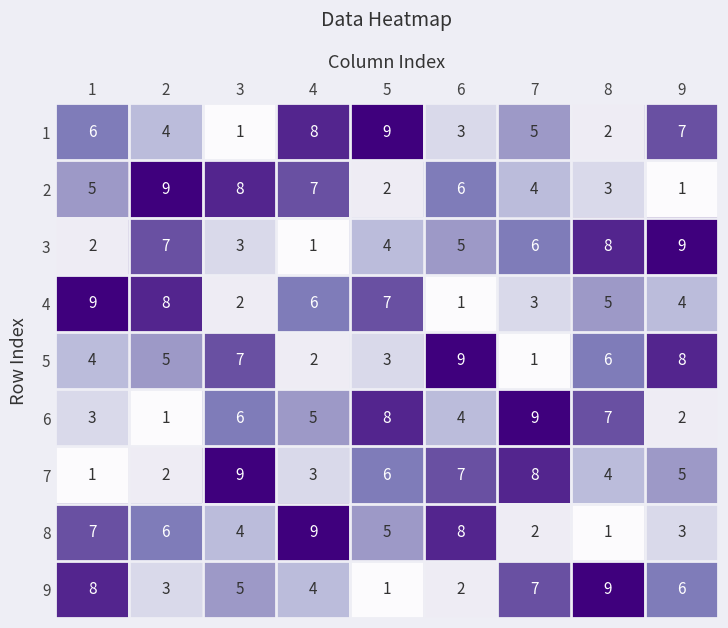

Which series changed the most between 5 and 8?

9